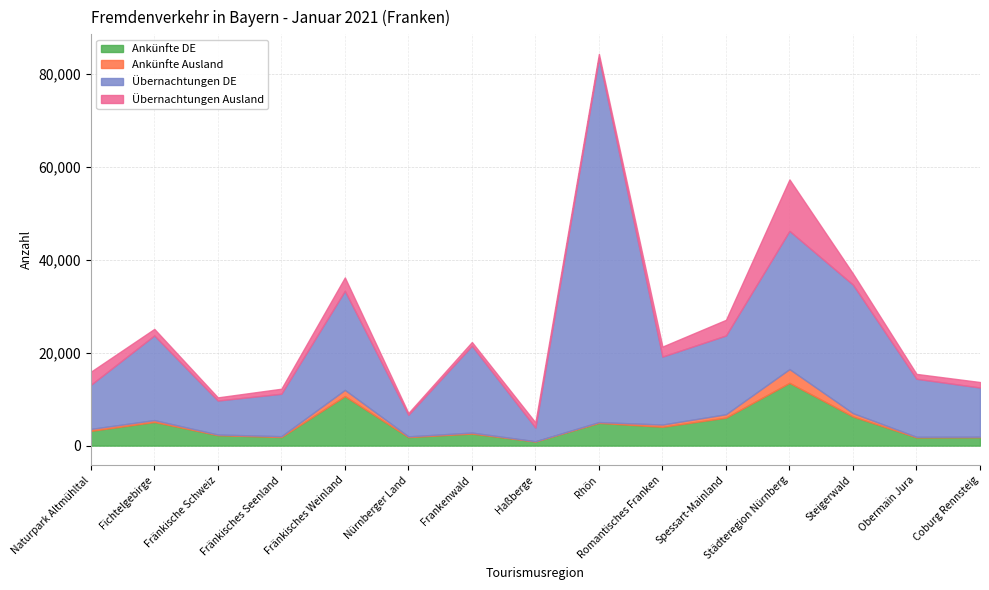

What are all the series names shown in the legend?

Ankünfte DE, Ankünfte Ausland, Übernachtungen DE, Übernachtungen Ausland